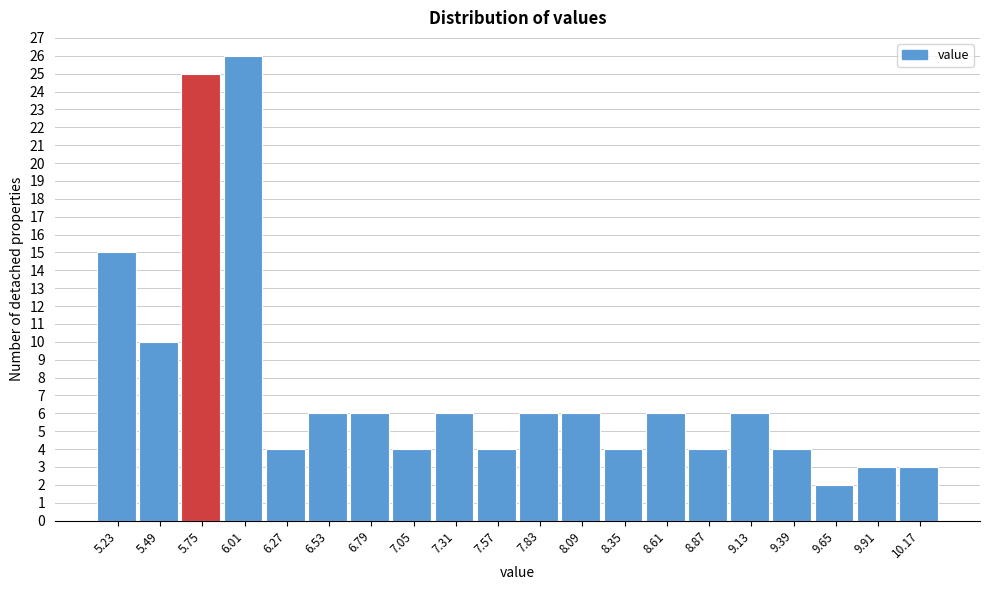

What is the height of the bar covering 8.22 to 8.48 on the x-axis? Neither the bar edges nor the heights are printed on the chart, so give them approximately, as read against the axes.

4